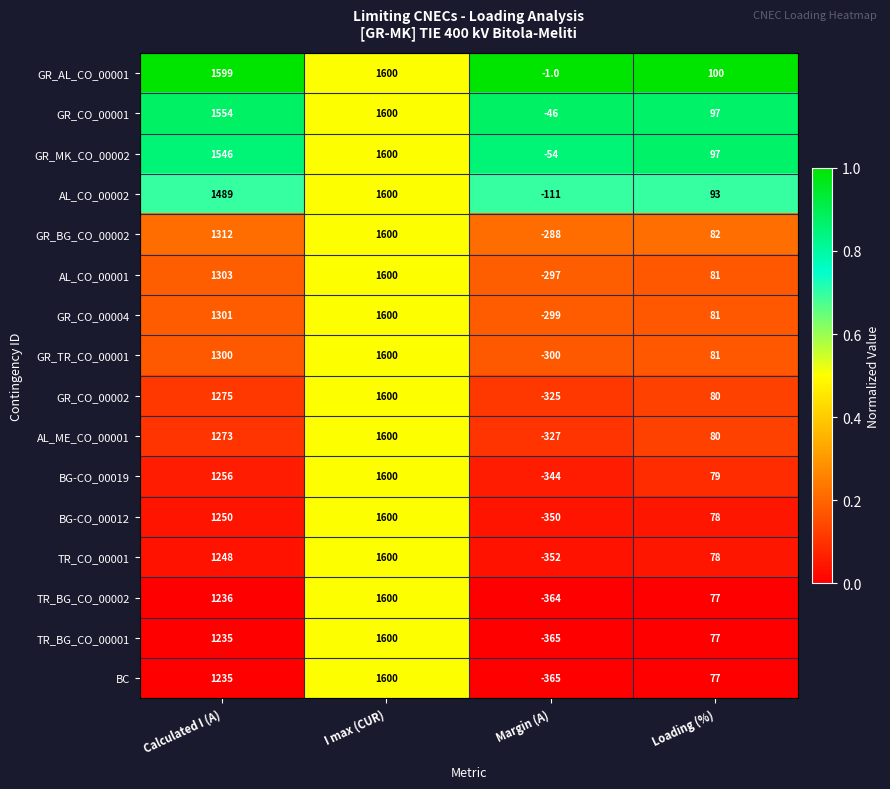

Where is AL_ME_CO_00001 nearest to the value 636?

Loading (%)